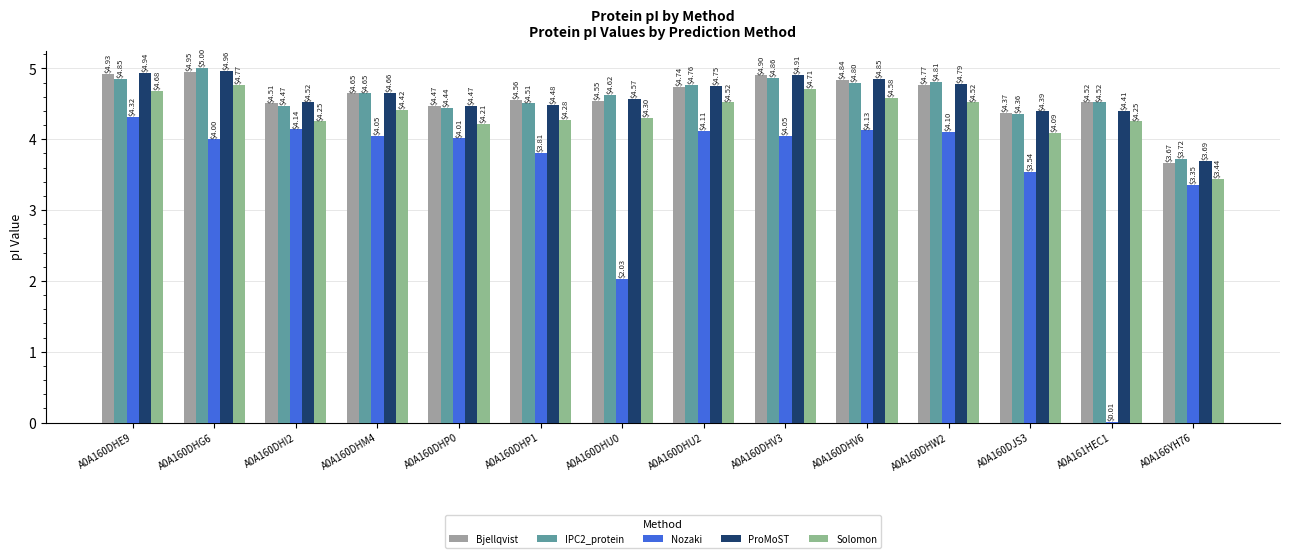

Where does the IPC2_protein series first go above 4?

A0A160DHE9